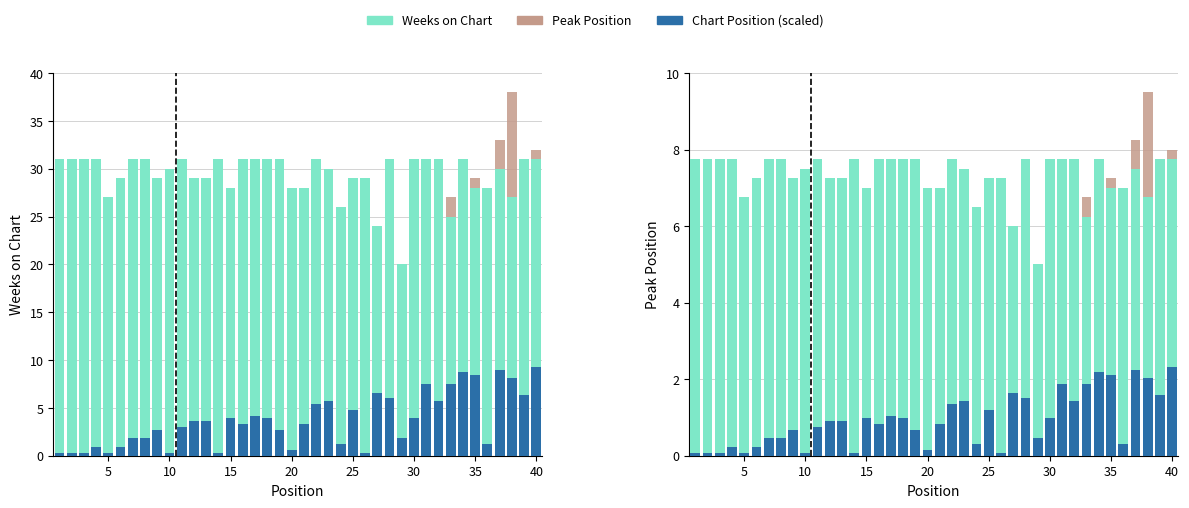

Rank the series by their average value, from highest to lowest.

Weeks on Chart, Peak Position, Position